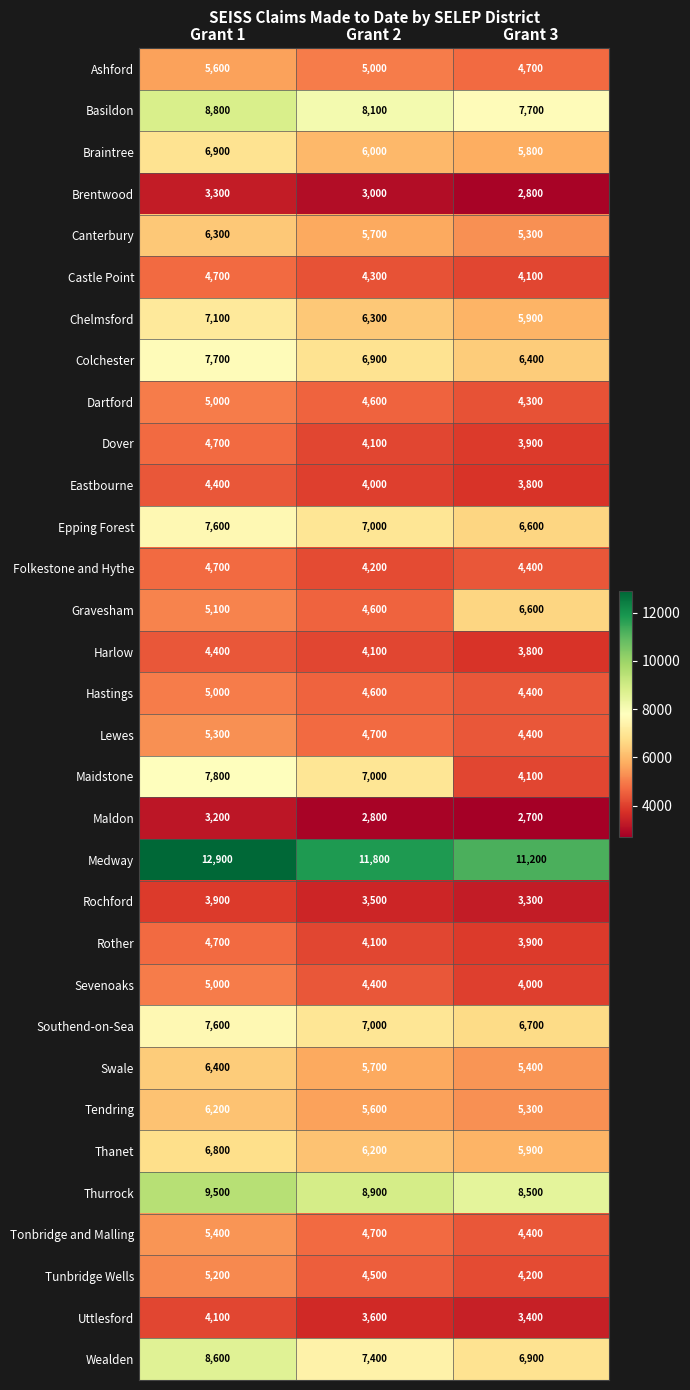

Between Grant 2 and Grant 3, which series saw the biggest shift?

Maidstone